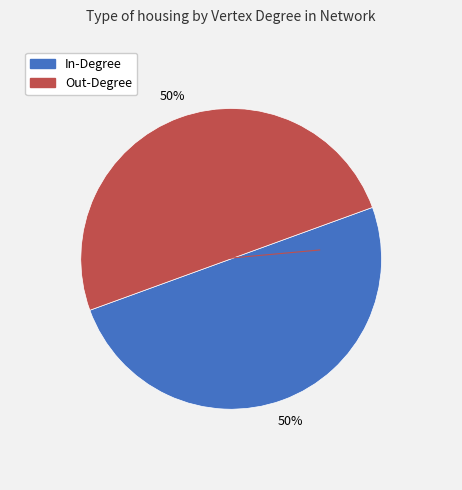

To the nearest percent, what is the average slice percentage?

50%